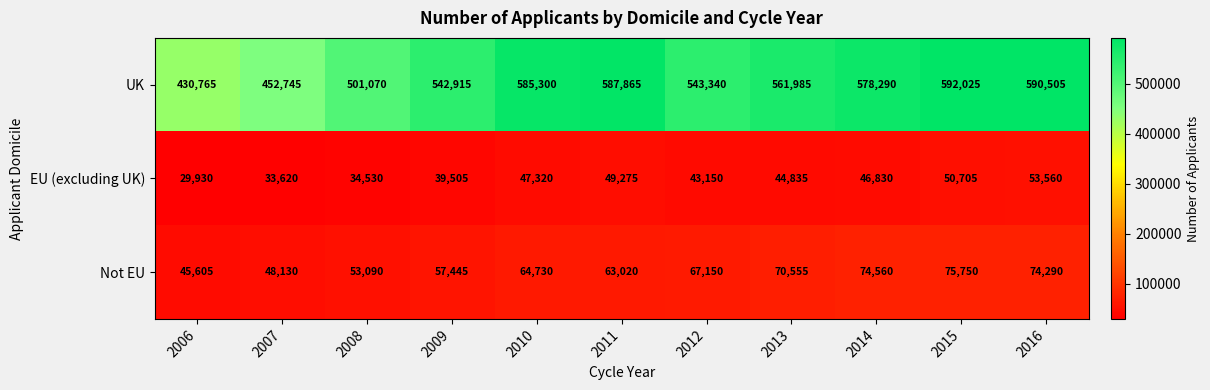

What is the maximum value shown in the chart?

592025